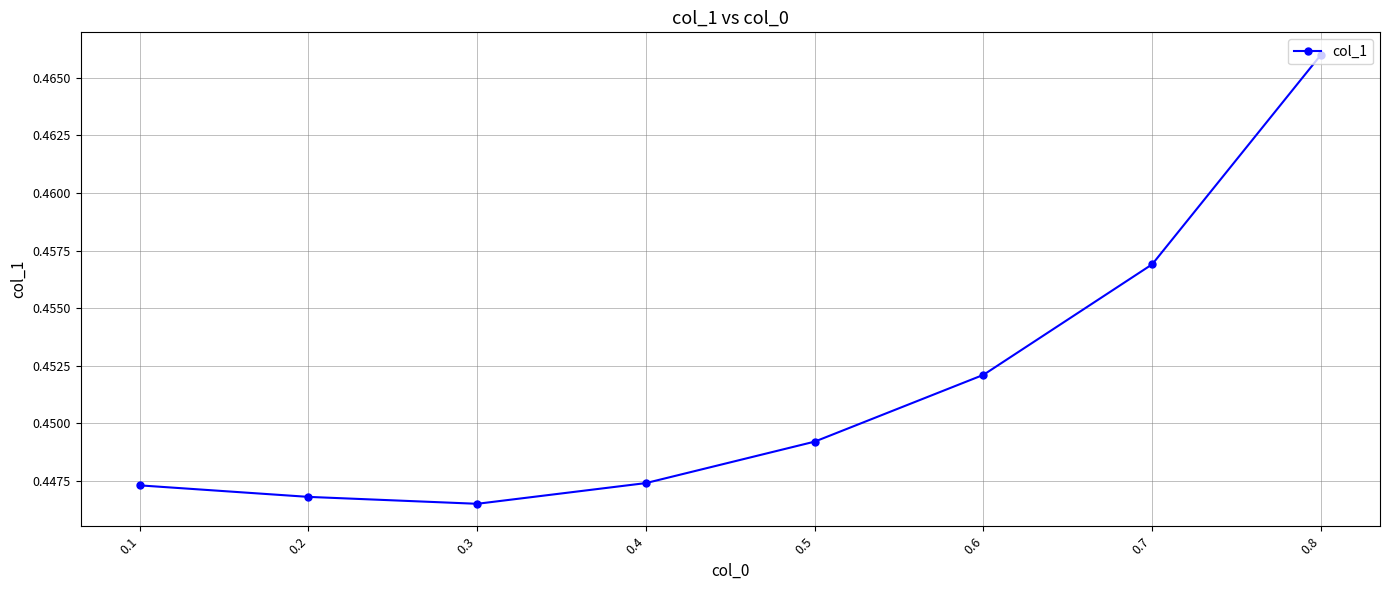

True or false: there are more than 2 points higher than both neighbors.

False